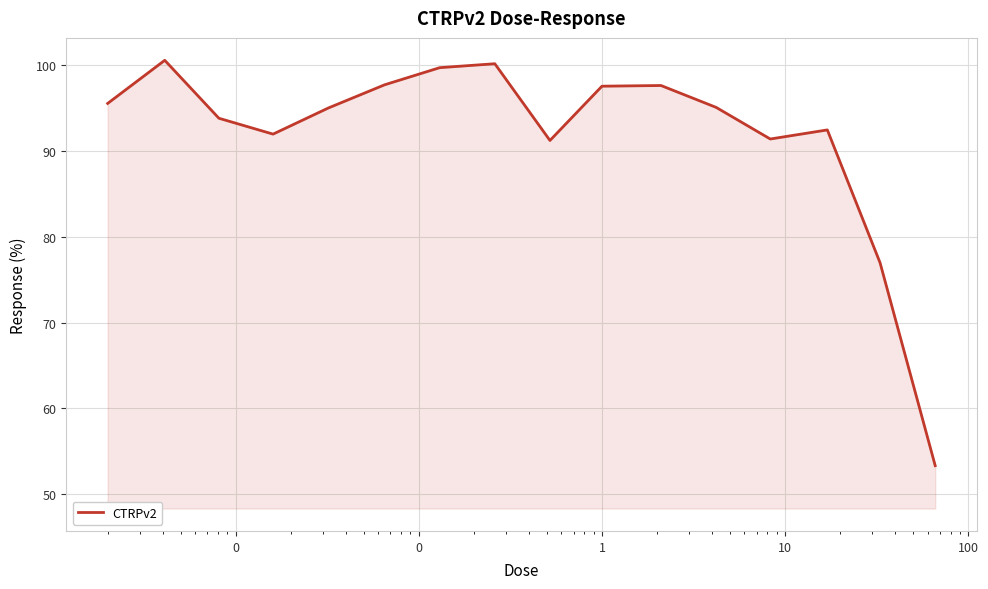

What is the average value?

91.9